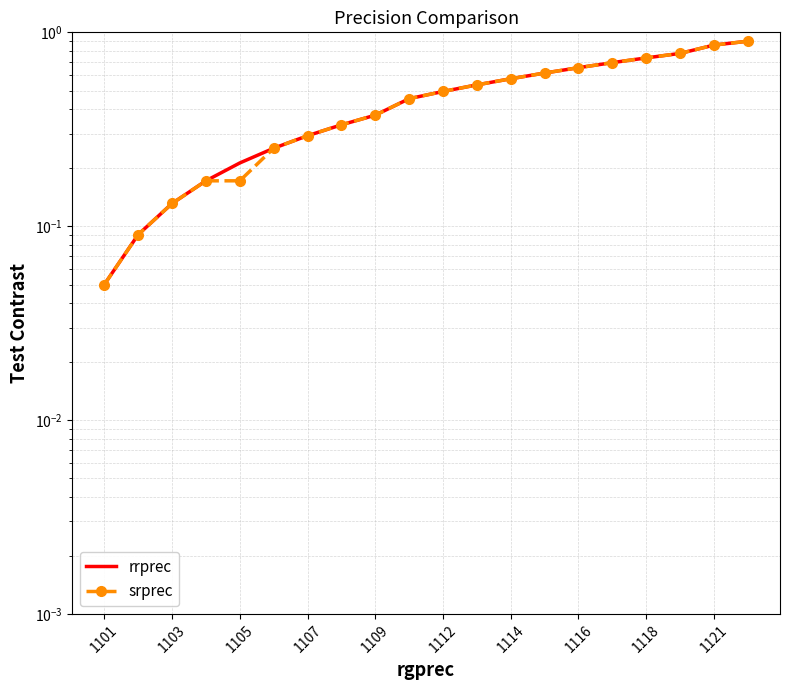

What are all the series names shown in the legend?

rrprec, srprec